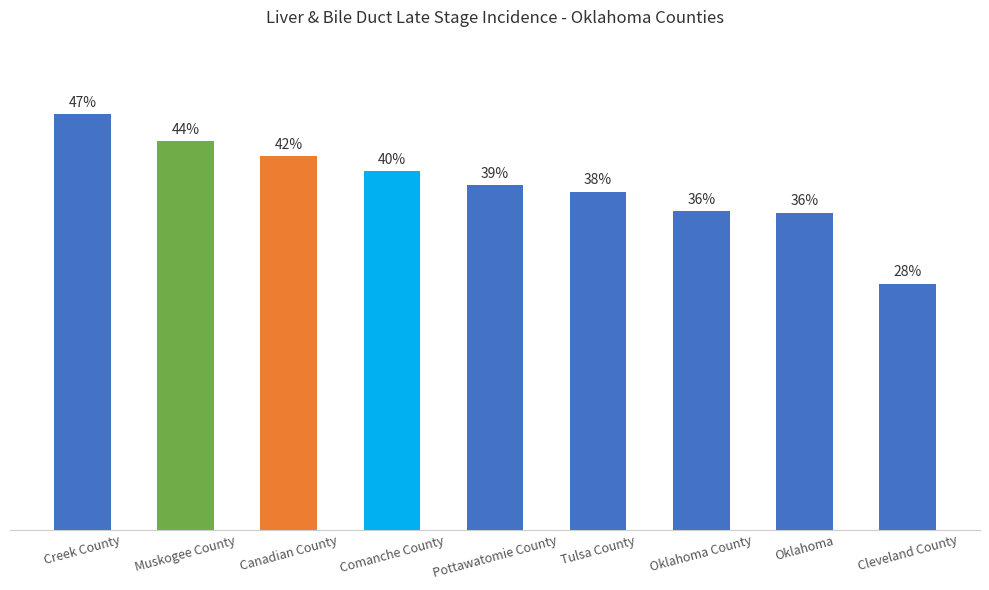

Between Tulsa County and Canadian County, which is larger?

Canadian County